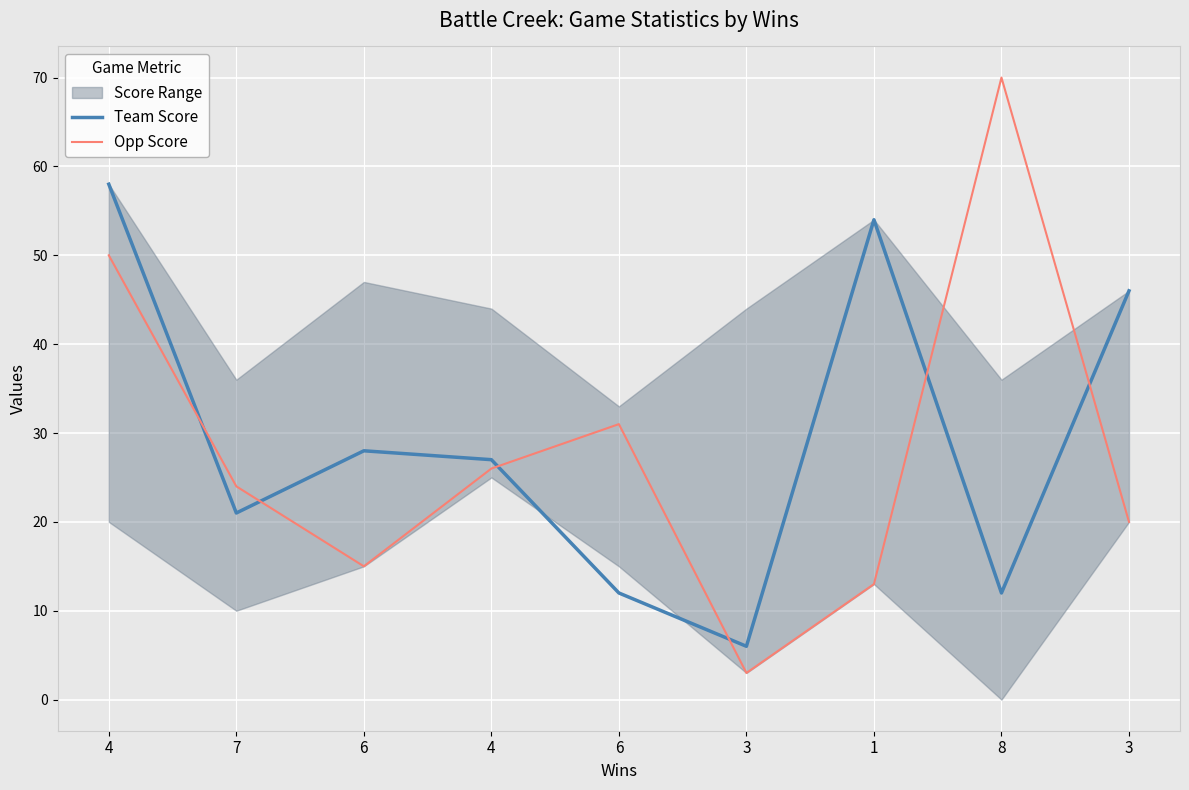

Which series has the largest total across all categories?

Team Score